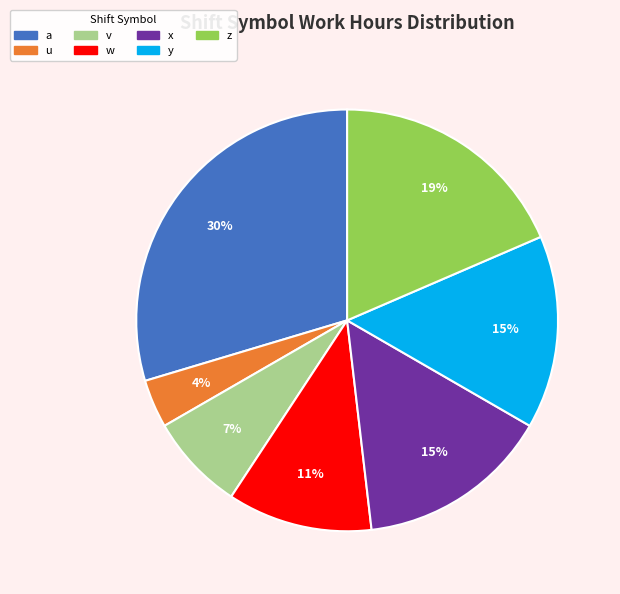

What percentage is the u slice, to the nearest percent?

4%